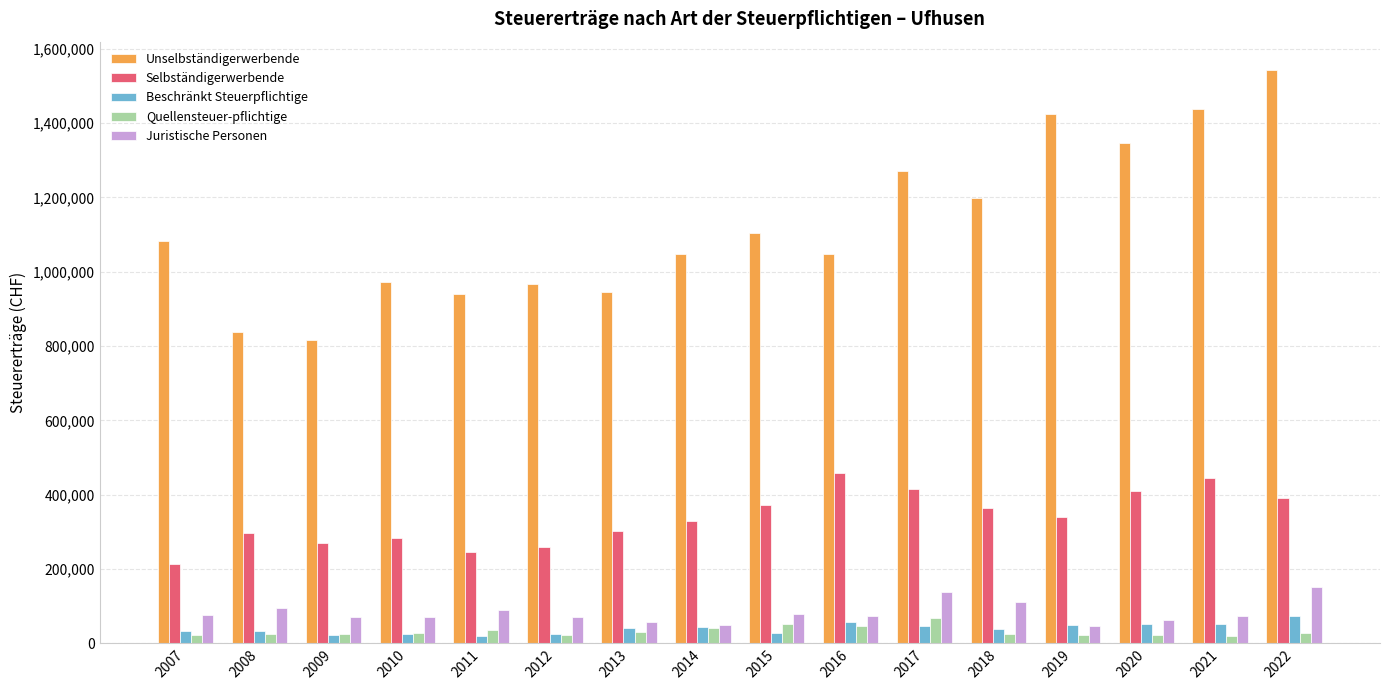

Which label corresponds to the largest value in the chart?

2022